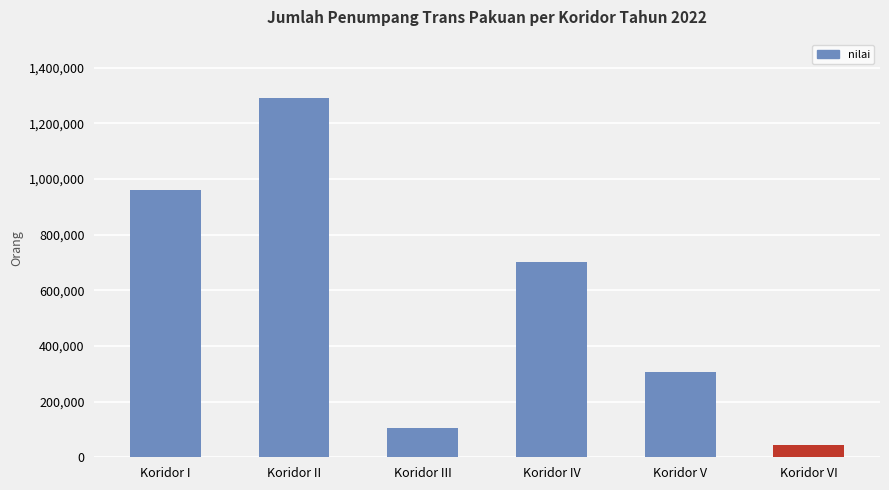

What is the sum of all values?

3405391